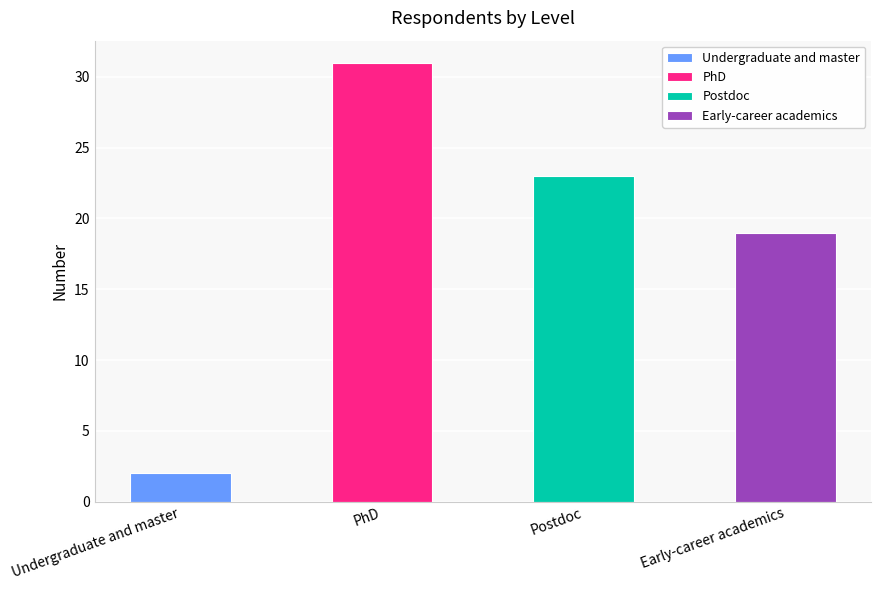

What is the sum of all values?

75